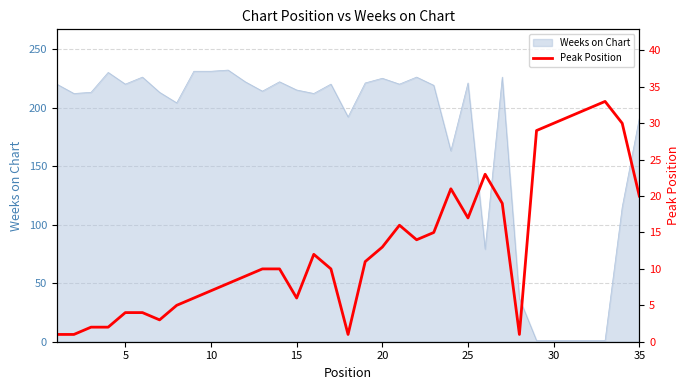

How many values are below 10?

15